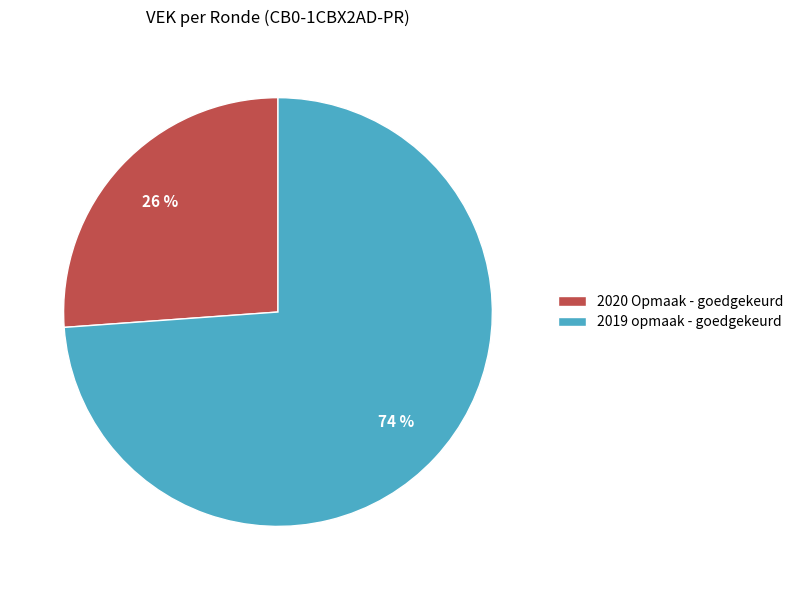

Combined, do 2020 Opmaak - goedgekeurd and 2019 opmaak - goedgekeurd account for over 50%?

Yes